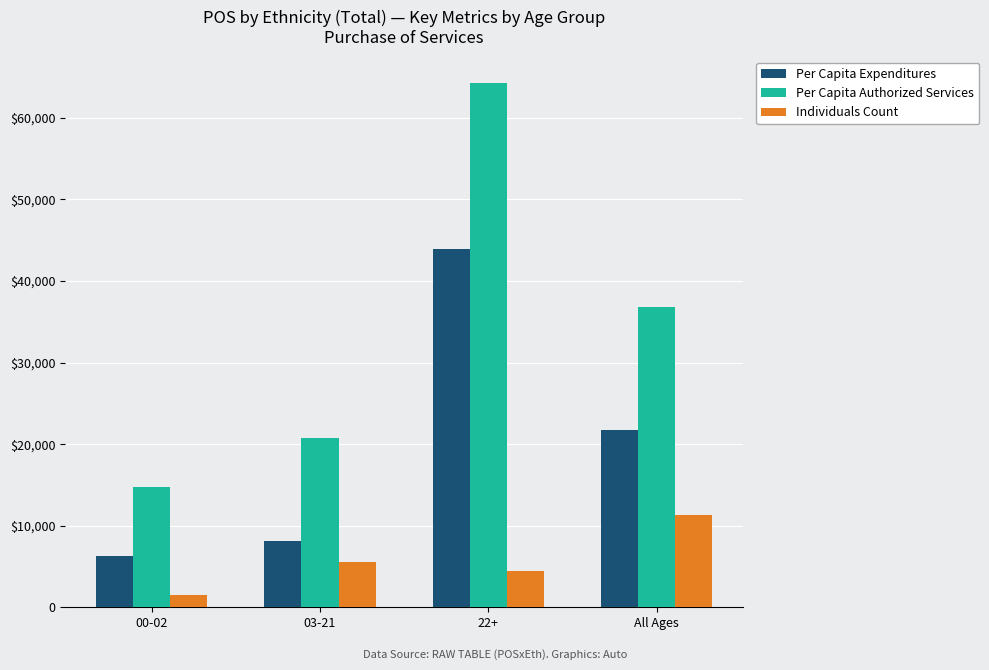

At which label is Individuals Count closest to 6417?

03-21